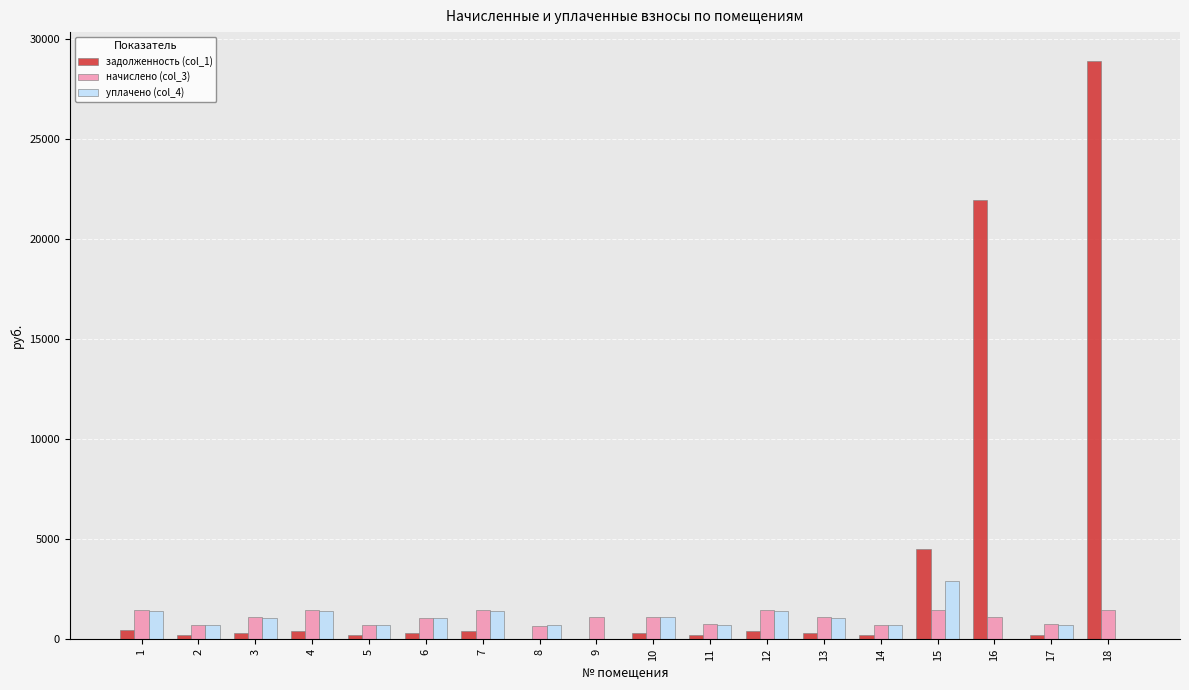

Which series has the largest total across all categories?

задолженность (col_1)